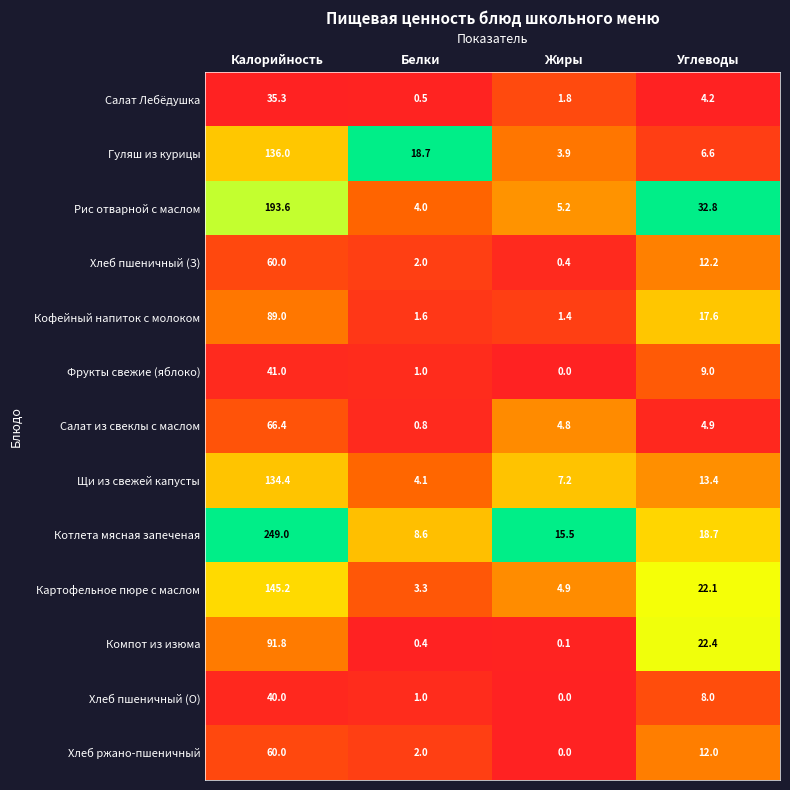

At Углеводы, list the series in order from largest to smallest.

Рис отварной с маслом, Компот из изюма, Картофельное пюре с маслом, Котлета мясная запеченая, Кофейный напиток с молоком, Щи из свежей капусты, Хлеб пшеничный (З), Хлеб ржано-пшеничный, Фрукты свежие (яблоко), Хлеб пшеничный (О), Гуляш из курицы, Салат из свеклы с маслом, Салат Лебёдушка